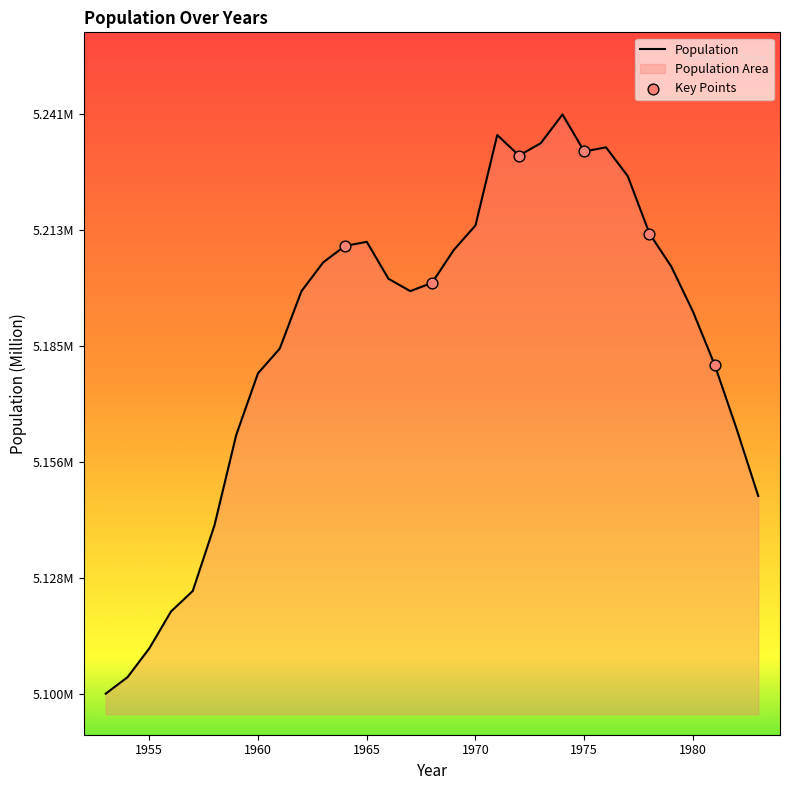

What is the ratio of the value at 1955 to the value at 1964?

1.0